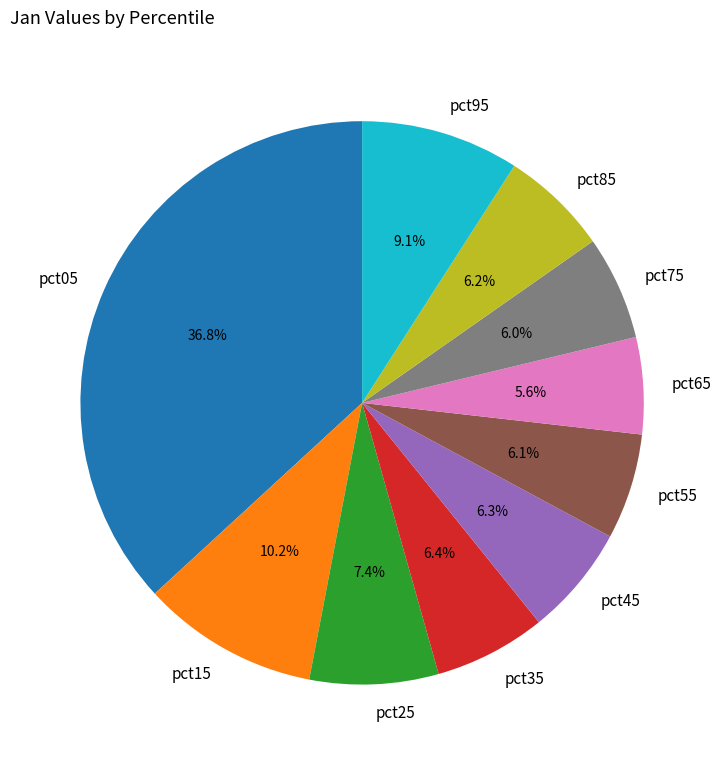

To the nearest percent, what portion does pct95 represent?

9%